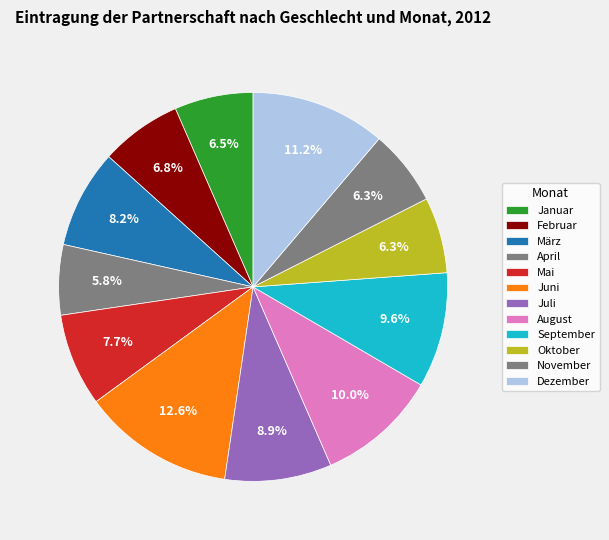

What percentage is the September slice, to the nearest percent?

10%